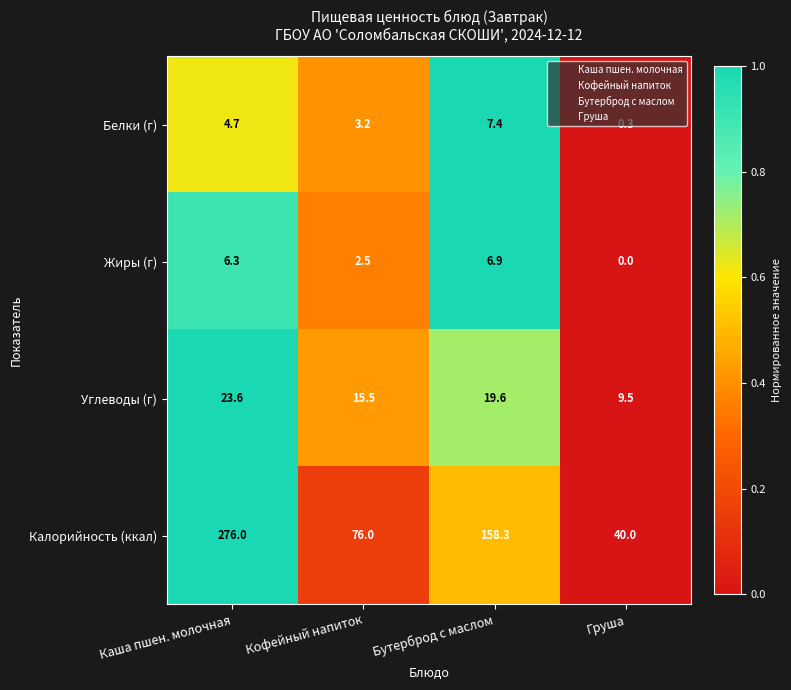

At how many categories does at least one series exceed 0?

4